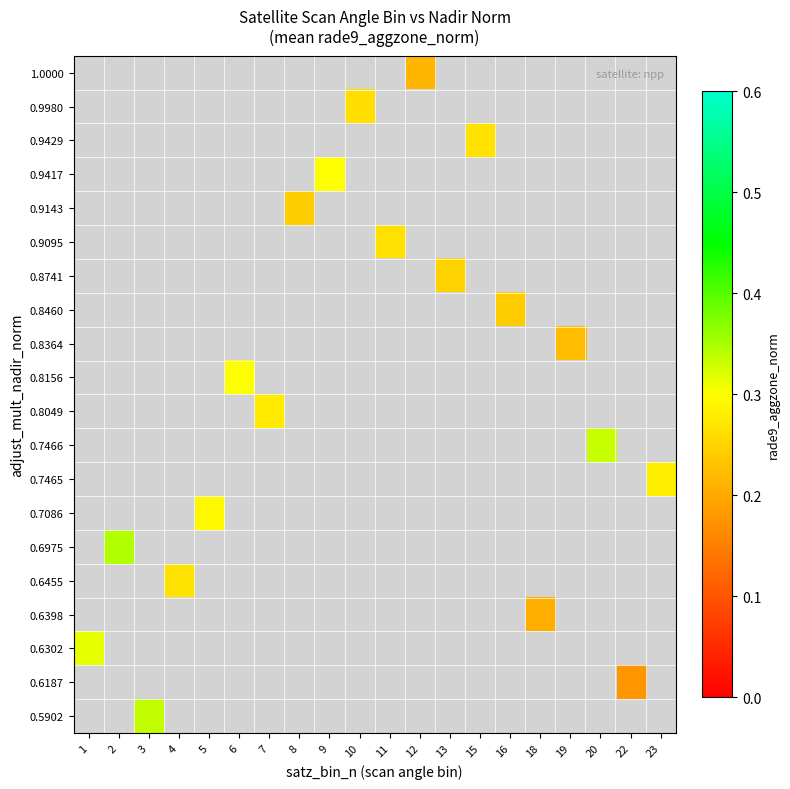

Reading left to right, extract all data points from this chart.

0.5902: 1=-1.0	2=-1.0	3=0.3	4=-1.0	5=-1.0	6=-1.0	7=-1.0	8=-1.0	9=-1.0	10=-1.0	11=-1.0	12=-1.0	13=-1.0	15=-1.0	16=-1.0	18=-1.0	19=-1.0	20=-1.0	22=-1.0	23=-1.0
0.6187: 1=-1.0	2=-1.0	3=-1.0	4=-1.0	5=-1.0	6=-1.0	7=-1.0	8=-1.0	9=-1.0	10=-1.0	11=-1.0	12=-1.0	13=-1.0	15=-1.0	16=-1.0	18=-1.0	19=-1.0	20=-1.0	22=0.2	23=-1.0
0.6302: 1=0.3	2=-1.0	3=-1.0	4=-1.0	5=-1.0	6=-1.0	7=-1.0	8=-1.0	9=-1.0	10=-1.0	11=-1.0	12=-1.0	13=-1.0	15=-1.0	16=-1.0	18=-1.0	19=-1.0	20=-1.0	22=-1.0	23=-1.0
0.6398: 1=-1.0	2=-1.0	3=-1.0	4=-1.0	5=-1.0	6=-1.0	7=-1.0	8=-1.0	9=-1.0	10=-1.0	11=-1.0	12=-1.0	13=-1.0	15=-1.0	16=-1.0	18=0.2	19=-1.0	20=-1.0	22=-1.0	23=-1.0
0.6455: 1=-1.0	2=-1.0	3=-1.0	4=0.3	5=-1.0	6=-1.0	7=-1.0	8=-1.0	9=-1.0	10=-1.0	11=-1.0	12=-1.0	13=-1.0	15=-1.0	16=-1.0	18=-1.0	19=-1.0	20=-1.0	22=-1.0	23=-1.0
0.6975: 1=-1.0	2=0.3	3=-1.0	4=-1.0	5=-1.0	6=-1.0	7=-1.0	8=-1.0	9=-1.0	10=-1.0	11=-1.0	12=-1.0	13=-1.0	15=-1.0	16=-1.0	18=-1.0	19=-1.0	20=-1.0	22=-1.0	23=-1.0
0.7086: 1=-1.0	2=-1.0	3=-1.0	4=-1.0	5=0.3	6=-1.0	7=-1.0	8=-1.0	9=-1.0	10=-1.0	11=-1.0	12=-1.0	13=-1.0	15=-1.0	16=-1.0	18=-1.0	19=-1.0	20=-1.0	22=-1.0	23=-1.0
0.7465: 1=-1.0	2=-1.0	3=-1.0	4=-1.0	5=-1.0	6=-1.0	7=-1.0	8=-1.0	9=-1.0	10=-1.0	11=-1.0	12=-1.0	13=-1.0	15=-1.0	16=-1.0	18=-1.0	19=-1.0	20=-1.0	22=-1.0	23=0.3
0.7466: 1=-1.0	2=-1.0	3=-1.0	4=-1.0	5=-1.0	6=-1.0	7=-1.0	8=-1.0	9=-1.0	10=-1.0	11=-1.0	12=-1.0	13=-1.0	15=-1.0	16=-1.0	18=-1.0	19=-1.0	20=0.3	22=-1.0	23=-1.0
0.8049: 1=-1.0	2=-1.0	3=-1.0	4=-1.0	5=-1.0	6=-1.0	7=0.3	8=-1.0	9=-1.0	10=-1.0	11=-1.0	12=-1.0	13=-1.0	15=-1.0	16=-1.0	18=-1.0	19=-1.0	20=-1.0	22=-1.0	23=-1.0
0.8156: 1=-1.0	2=-1.0	3=-1.0	4=-1.0	5=-1.0	6=0.3	7=-1.0	8=-1.0	9=-1.0	10=-1.0	11=-1.0	12=-1.0	13=-1.0	15=-1.0	16=-1.0	18=-1.0	19=-1.0	20=-1.0	22=-1.0	23=-1.0
0.8364: 1=-1.0	2=-1.0	3=-1.0	4=-1.0	5=-1.0	6=-1.0	7=-1.0	8=-1.0	9=-1.0	10=-1.0	11=-1.0	12=-1.0	13=-1.0	15=-1.0	16=-1.0	18=-1.0	19=0.2	20=-1.0	22=-1.0	23=-1.0
0.8460: 1=-1.0	2=-1.0	3=-1.0	4=-1.0	5=-1.0	6=-1.0	7=-1.0	8=-1.0	9=-1.0	10=-1.0	11=-1.0	12=-1.0	13=-1.0	15=-1.0	16=0.2	18=-1.0	19=-1.0	20=-1.0	22=-1.0	23=-1.0
0.8741: 1=-1.0	2=-1.0	3=-1.0	4=-1.0	5=-1.0	6=-1.0	7=-1.0	8=-1.0	9=-1.0	10=-1.0	11=-1.0	12=-1.0	13=0.2	15=-1.0	16=-1.0	18=-1.0	19=-1.0	20=-1.0	22=-1.0	23=-1.0
0.9095: 1=-1.0	2=-1.0	3=-1.0	4=-1.0	5=-1.0	6=-1.0	7=-1.0	8=-1.0	9=-1.0	10=-1.0	11=0.3	12=-1.0	13=-1.0	15=-1.0	16=-1.0	18=-1.0	19=-1.0	20=-1.0	22=-1.0	23=-1.0
0.9143: 1=-1.0	2=-1.0	3=-1.0	4=-1.0	5=-1.0	6=-1.0	7=-1.0	8=0.2	9=-1.0	10=-1.0	11=-1.0	12=-1.0	13=-1.0	15=-1.0	16=-1.0	18=-1.0	19=-1.0	20=-1.0	22=-1.0	23=-1.0
0.9417: 1=-1.0	2=-1.0	3=-1.0	4=-1.0	5=-1.0	6=-1.0	7=-1.0	8=-1.0	9=0.3	10=-1.0	11=-1.0	12=-1.0	13=-1.0	15=-1.0	16=-1.0	18=-1.0	19=-1.0	20=-1.0	22=-1.0	23=-1.0
0.9429: 1=-1.0	2=-1.0	3=-1.0	4=-1.0	5=-1.0	6=-1.0	7=-1.0	8=-1.0	9=-1.0	10=-1.0	11=-1.0	12=-1.0	13=-1.0	15=0.3	16=-1.0	18=-1.0	19=-1.0	20=-1.0	22=-1.0	23=-1.0
0.9980: 1=-1.0	2=-1.0	3=-1.0	4=-1.0	5=-1.0	6=-1.0	7=-1.0	8=-1.0	9=-1.0	10=0.3	11=-1.0	12=-1.0	13=-1.0	15=-1.0	16=-1.0	18=-1.0	19=-1.0	20=-1.0	22=-1.0	23=-1.0
1.0000: 1=-1.0	2=-1.0	3=-1.0	4=-1.0	5=-1.0	6=-1.0	7=-1.0	8=-1.0	9=-1.0	10=-1.0	11=-1.0	12=0.2	13=-1.0	15=-1.0	16=-1.0	18=-1.0	19=-1.0	20=-1.0	22=-1.0	23=-1.0